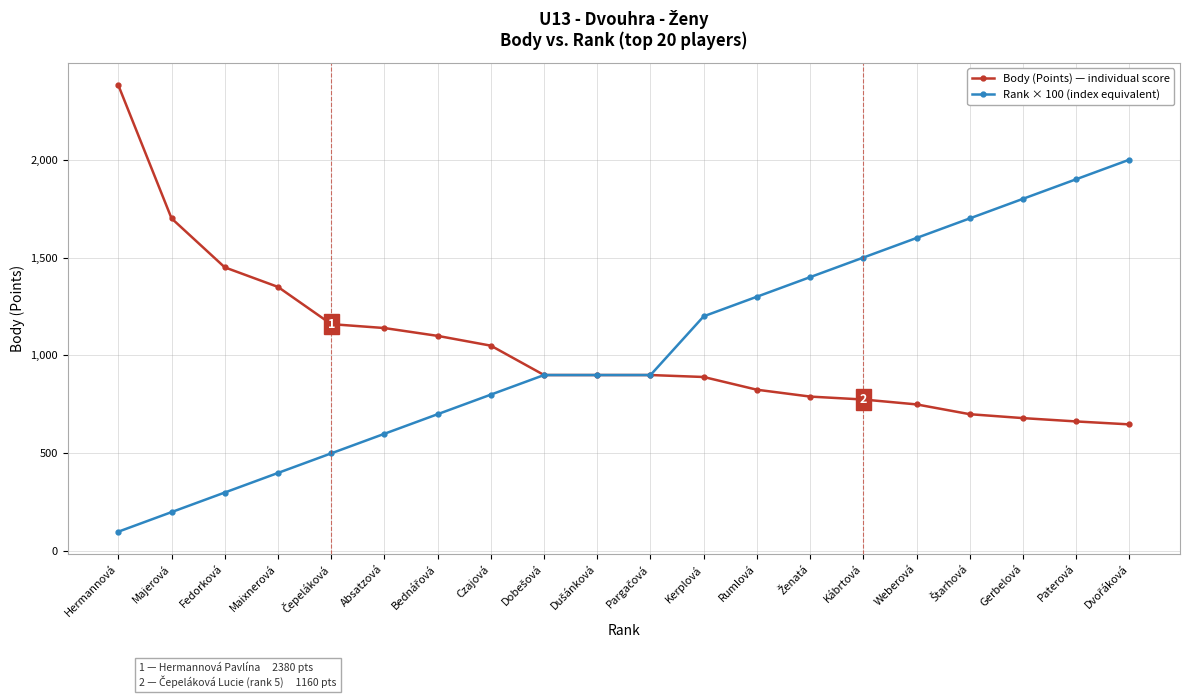

What is the minimum value for Body (Points) — individual score?

648